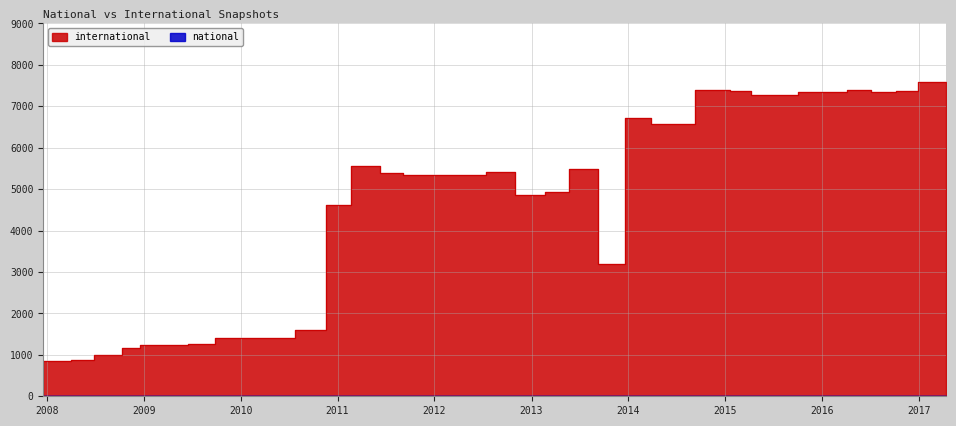

The value of international at 2016-10-07 is 9964. True or false?

False